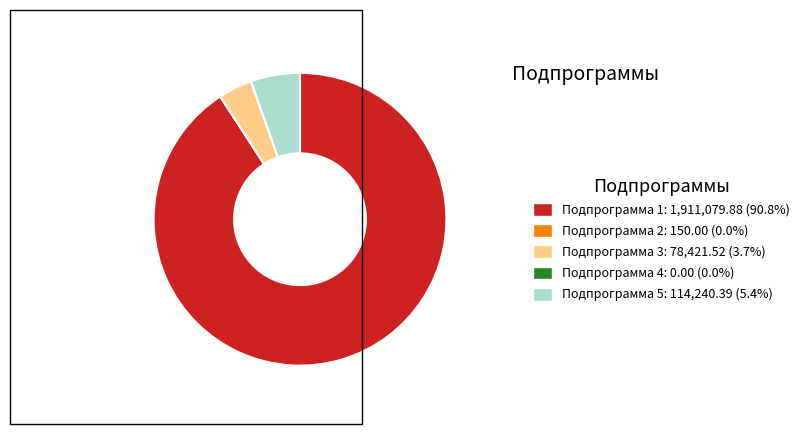

Is there a majority slice in this chart?

Yes